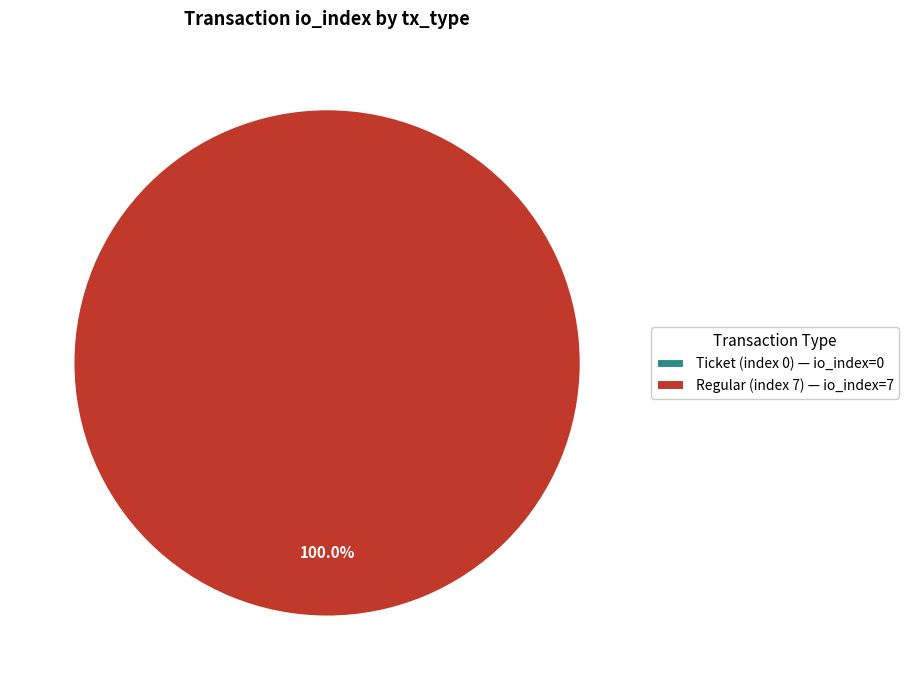

Combined, what portion of the pie is Regular (index 7) and Ticket (index 0)?

100.0%